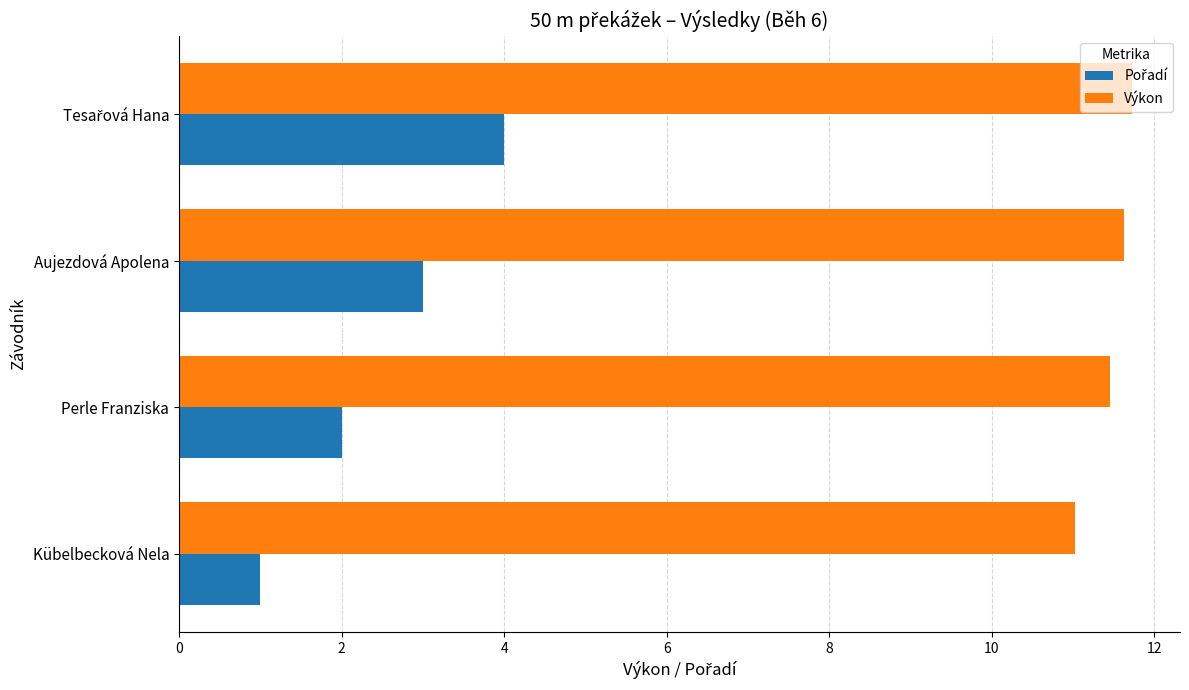

Which series has the largest total across all categories?

Výkon